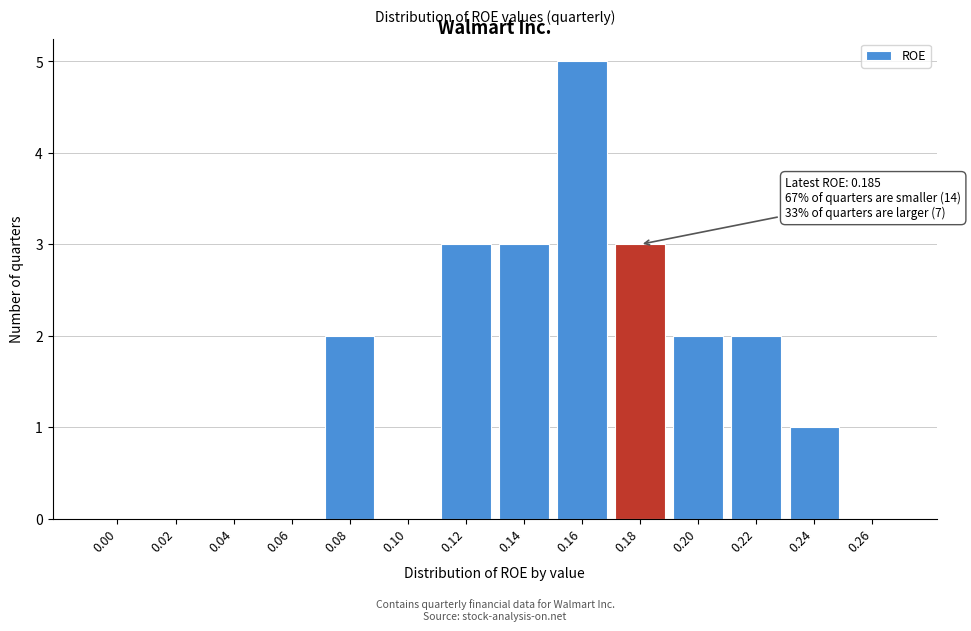

Reading right to left, transcribe all the data shown in this chart.

0.26=0	0.24=1	0.22=2	0.20=2	0.18=3	0.16=5	0.14=3	0.12=3	0.10=0	0.08=2	0.06=0	0.04=0	0.02=0	0.00=0